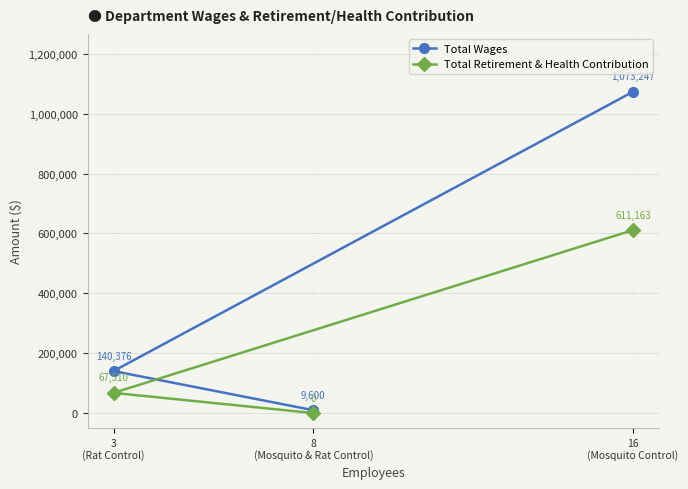

How many data points in Total Wages are less than 140376?

1